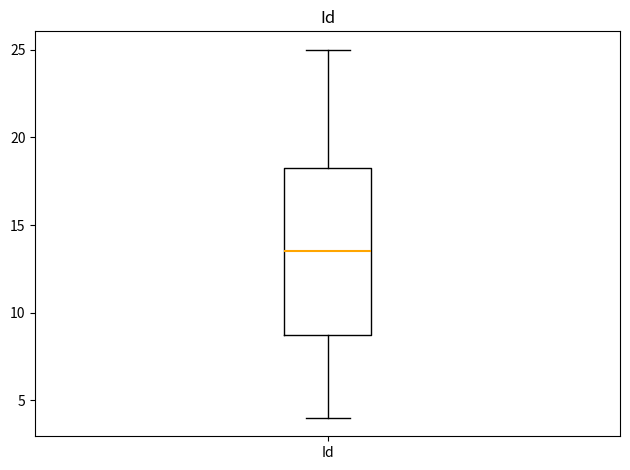

Transcribe this box plot: give where the median line is, the range the box spans, and where the two whiskers end, as read against the y-axis. The values are not printed on the chart, so give them approximately, as read against the axis.

median 13.5, box 9.0 to 18.5, whiskers 4.0 to 25.0